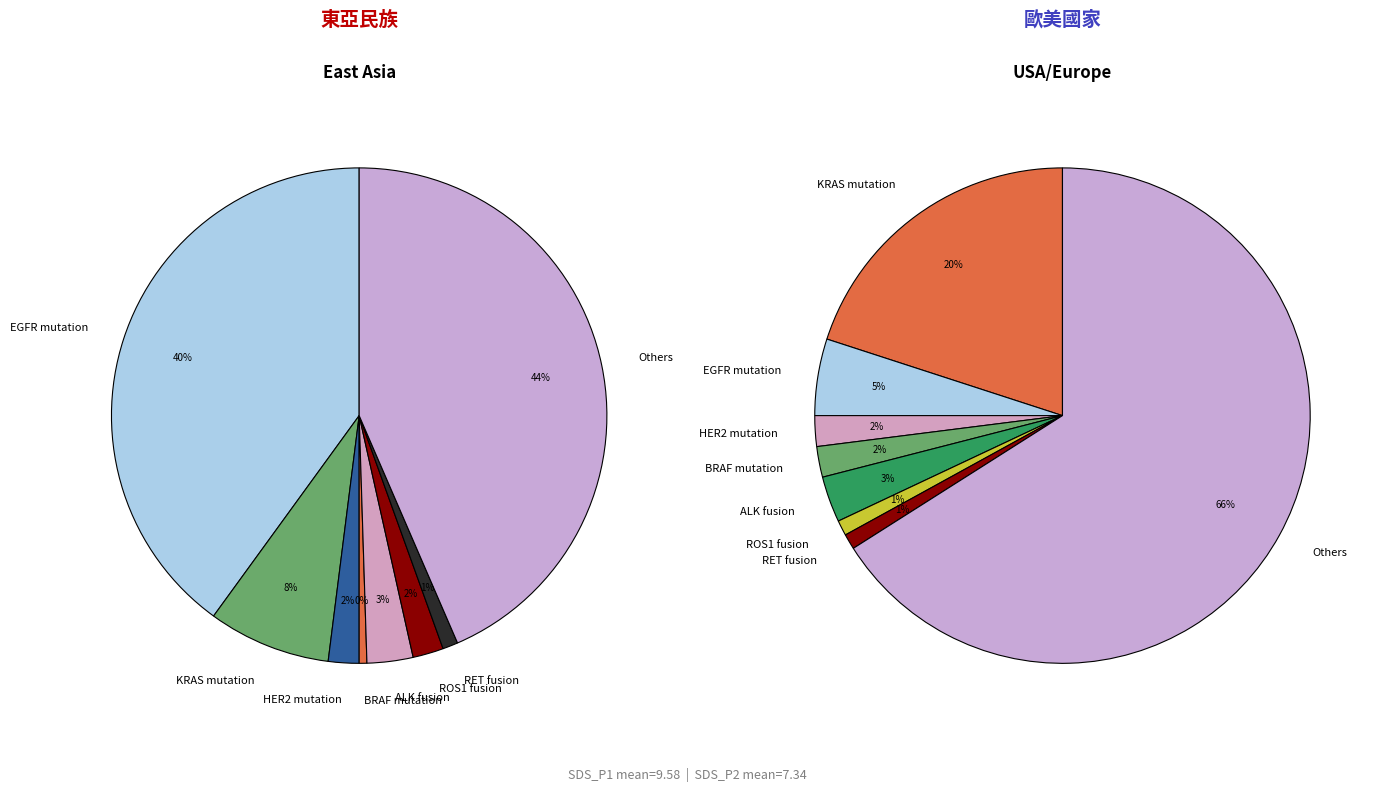

Which series has the widest spread of values?

SDS_P1